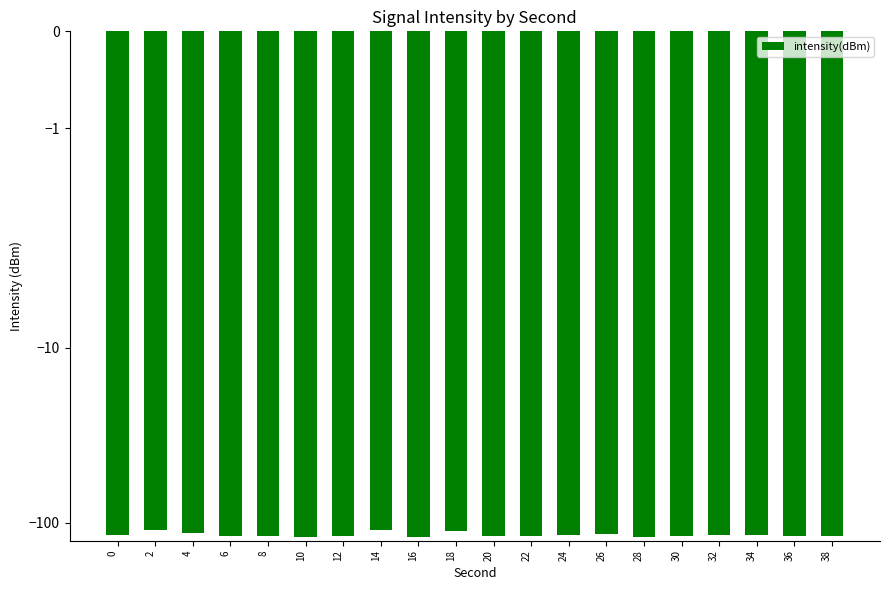

Which label corresponds to the largest value in the chart?

2